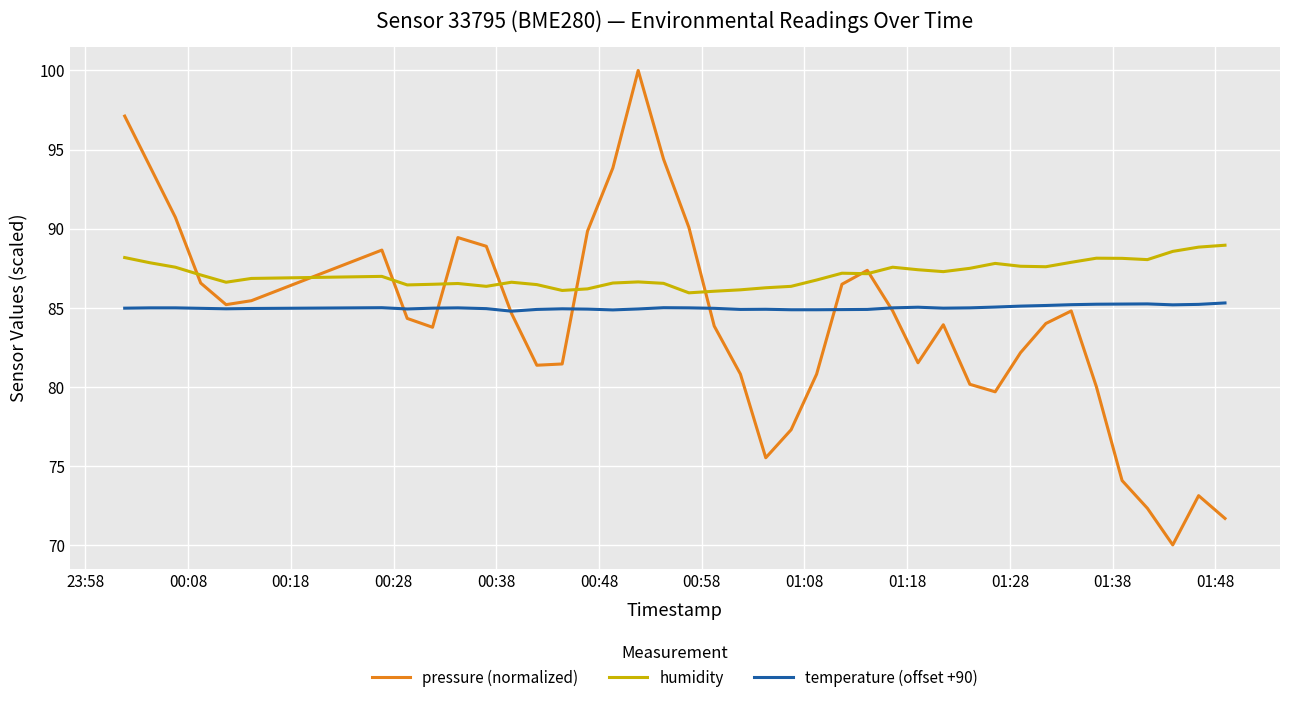

True or false: temperature (offset +90) and humidity cross at least once.

False